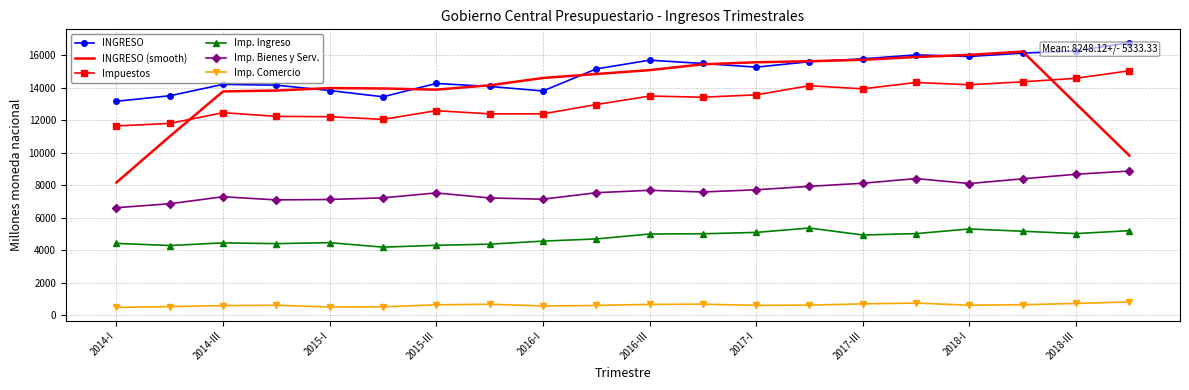

Which series has the largest total across all categories?

INGRESO